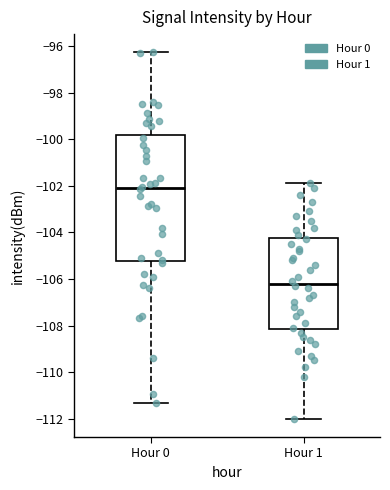

Which box is the tallest, from its lower edge to its upper edge?

Hour 0